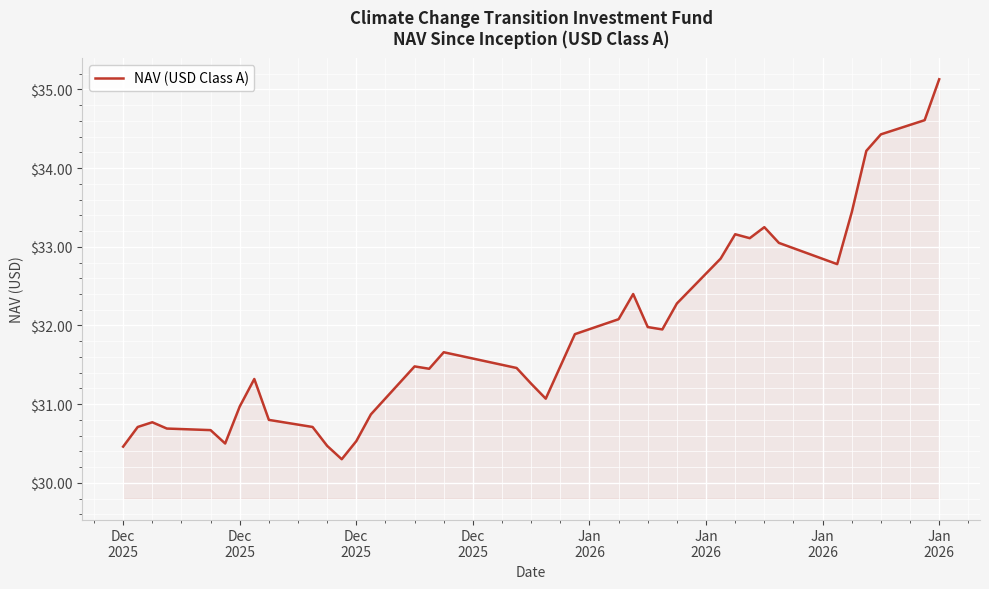

What is the maximum value shown in the chart?

35.1